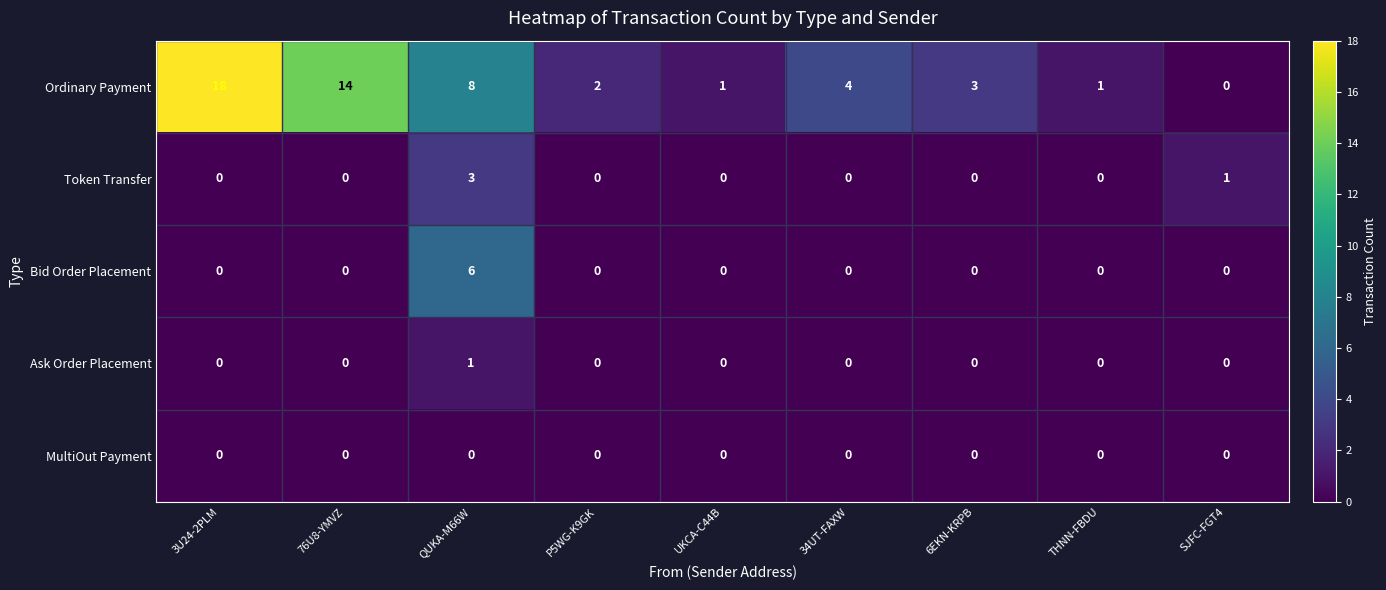

Between 3U24-2PLM and UKCA-C44B, which series saw the biggest shift?

Ordinary Payment